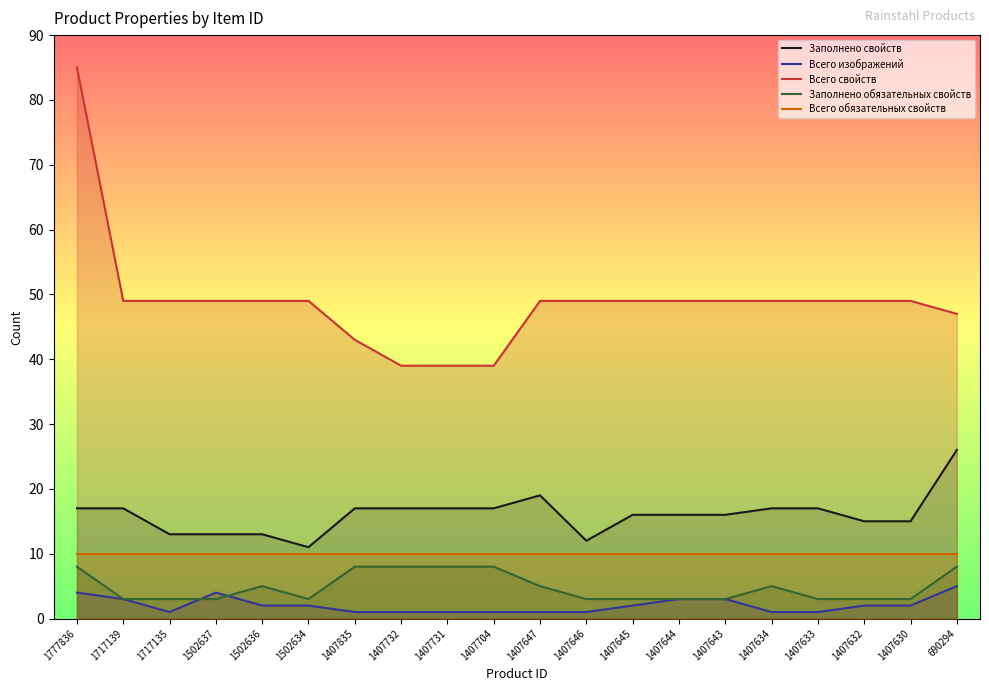

True or false: Всего обязательных свойств has more than 0 interior local peaks.

False